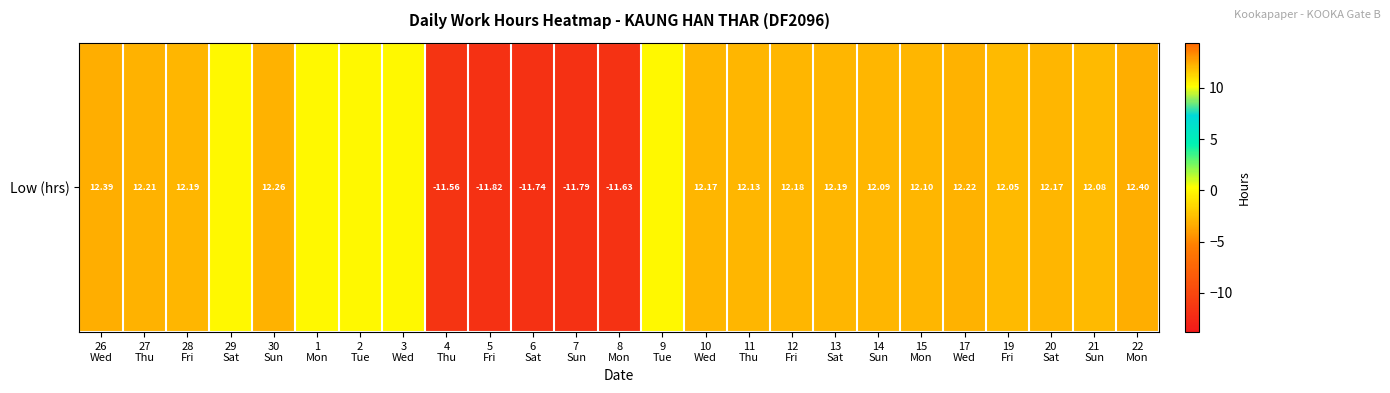

What is the difference between the values at 5
Fri and 21
Sun?

23.9